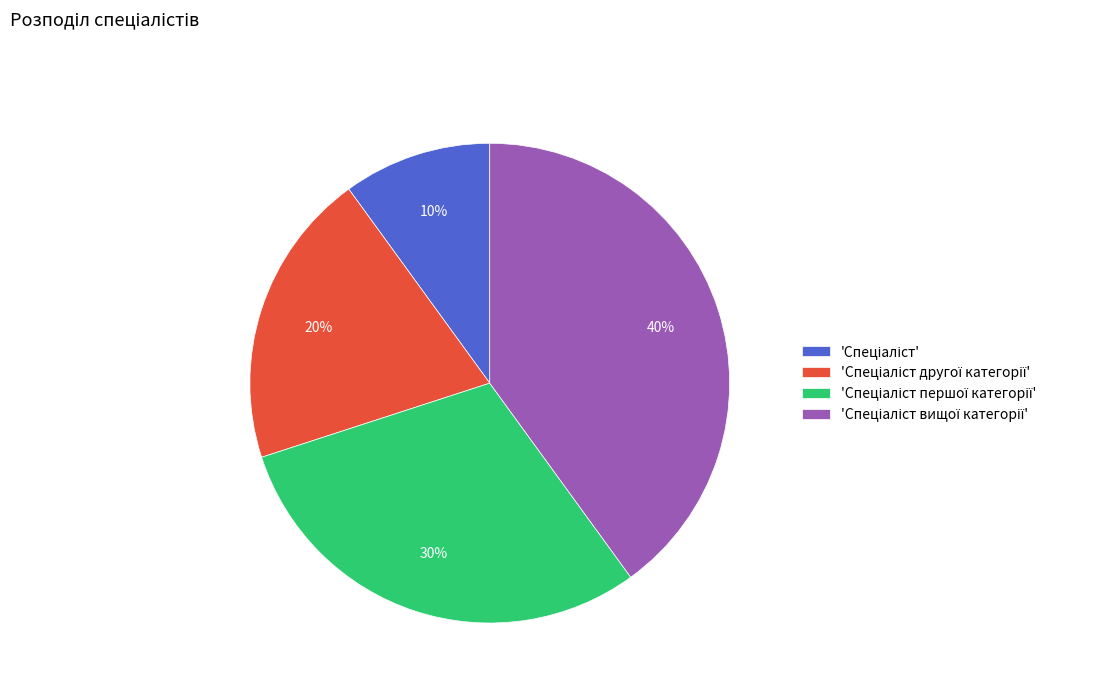

How many segments does this pie chart have?

4